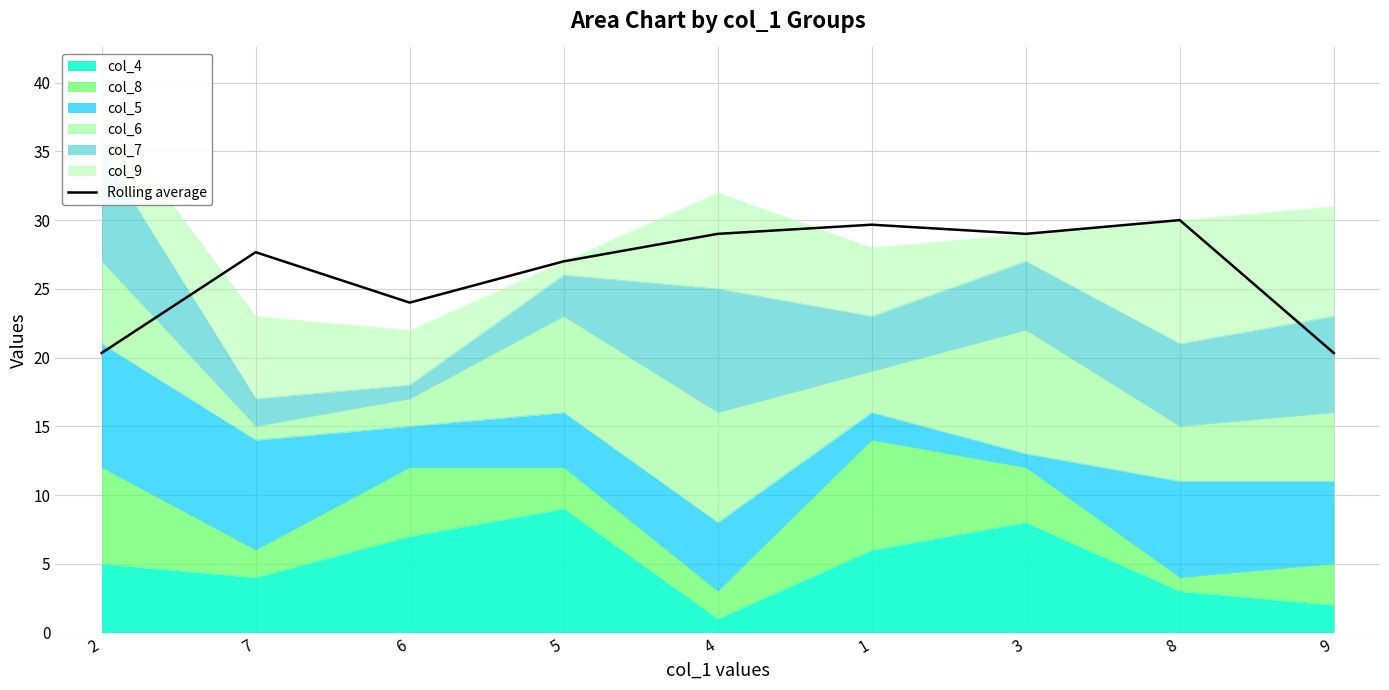

What position from the right is 9?

1